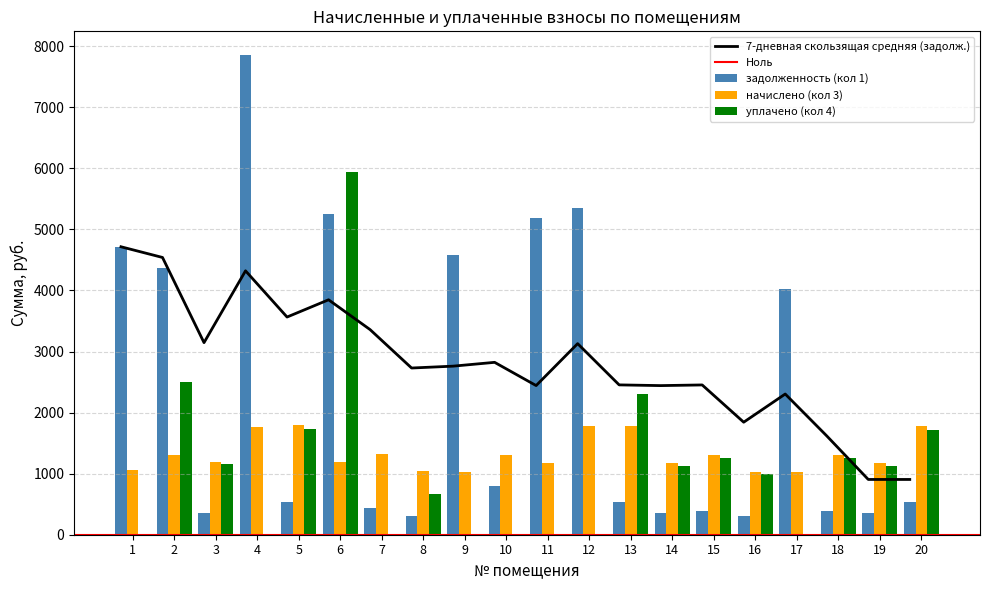

The value of начислено (кол 3) at 4 is 1768.0. True or false?

True